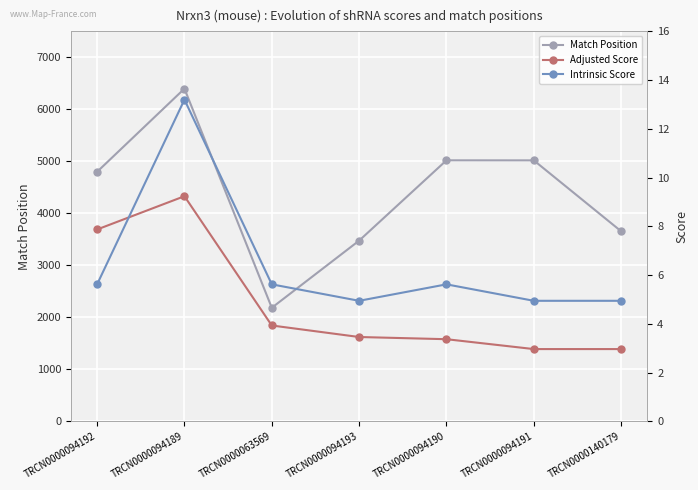

At TRCN0000140179, list the series in order from smallest to largest.

Adjusted Score, Intrinsic Score, Match Position